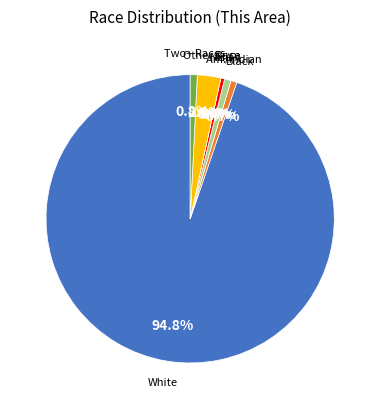

Which category has the biggest portion of the pie?

White alone